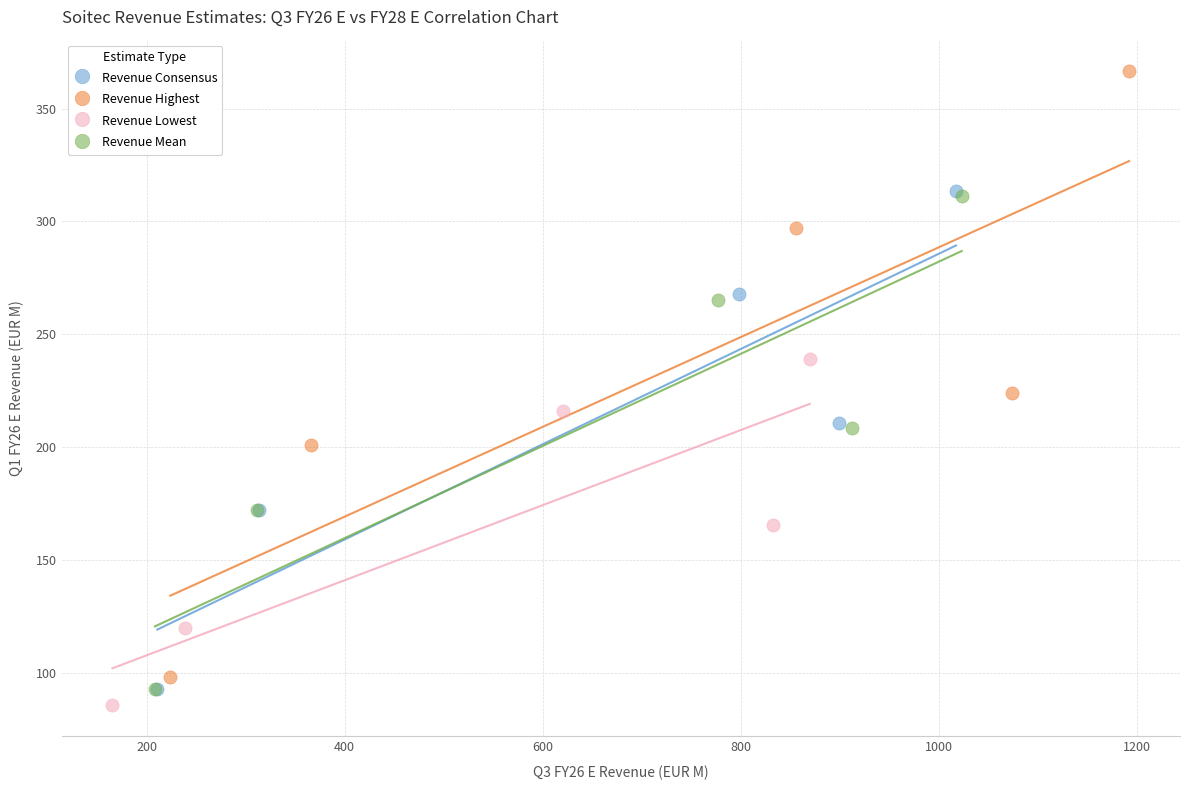

Which series has the largest Y range (max minus min)?

Revenue Highest